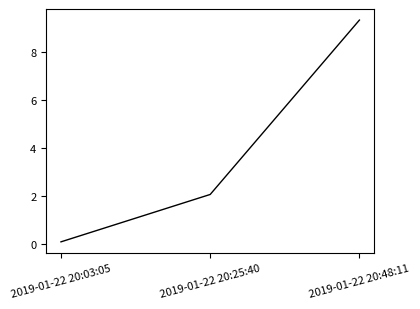

What position from the right is 2019-01-22 20:48:11?

1